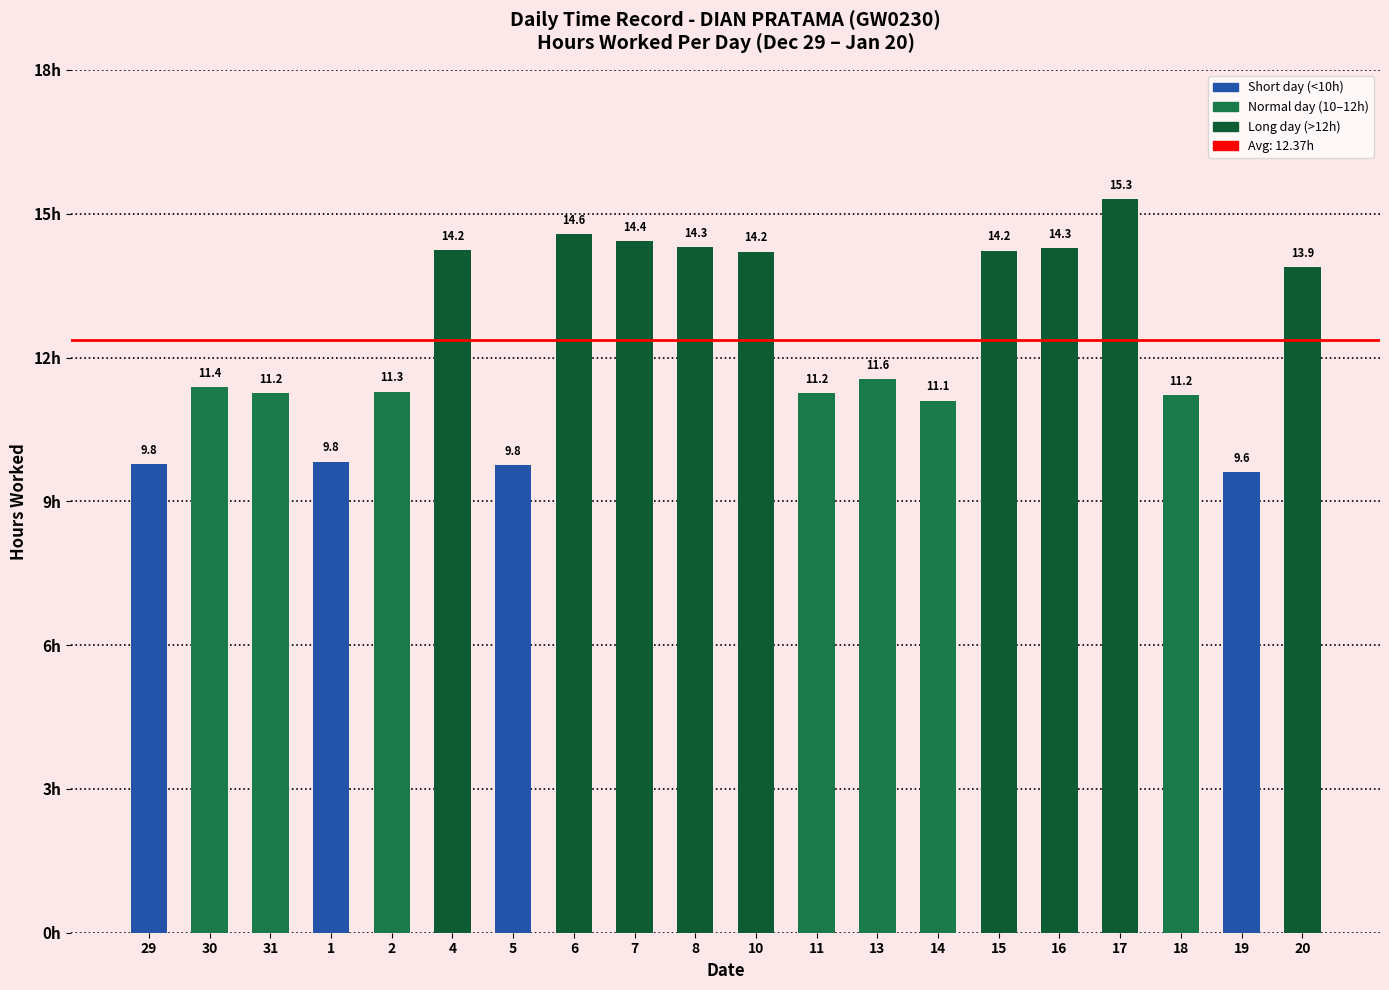

Approximately how many times larger is the value at 8 compared to 10?

1.0